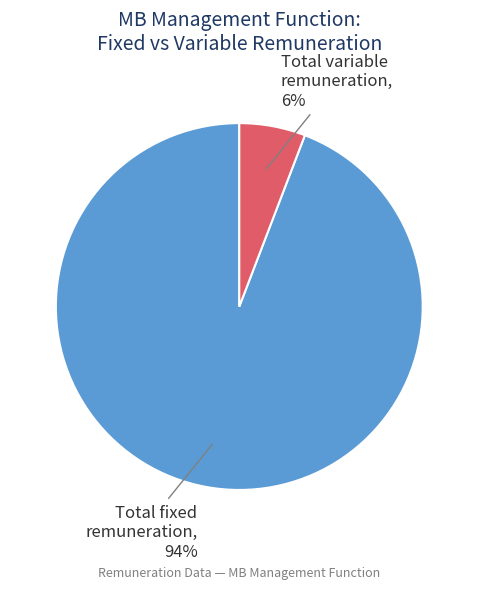

How many slices are in this pie chart?

2